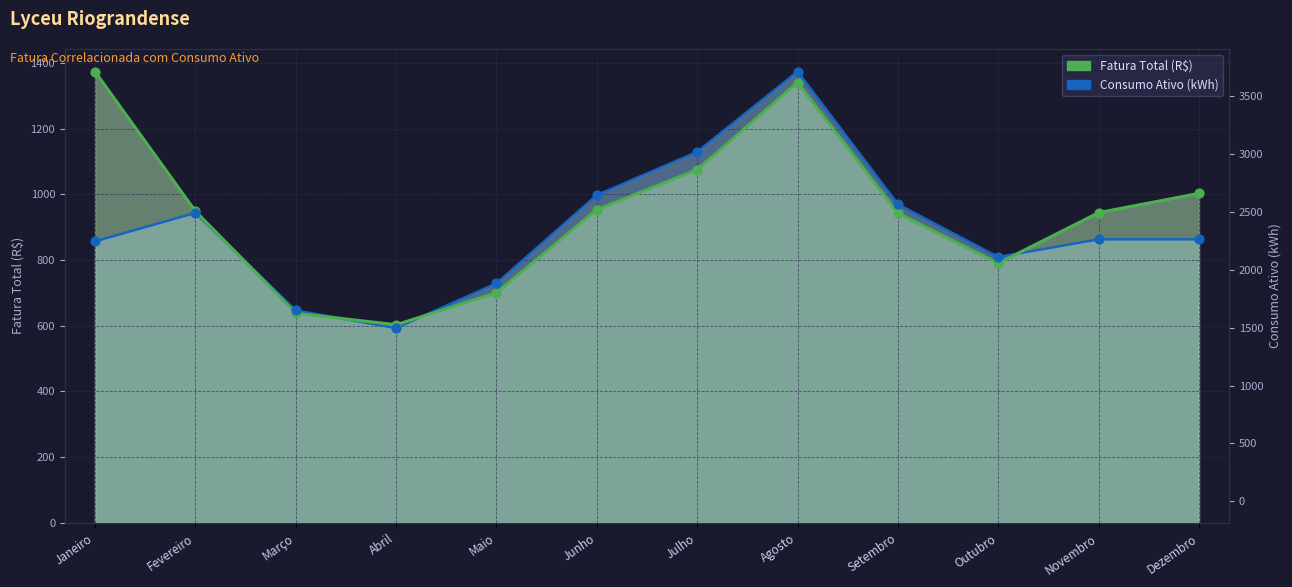

What is the total value across all series at Setembro?

1912.8